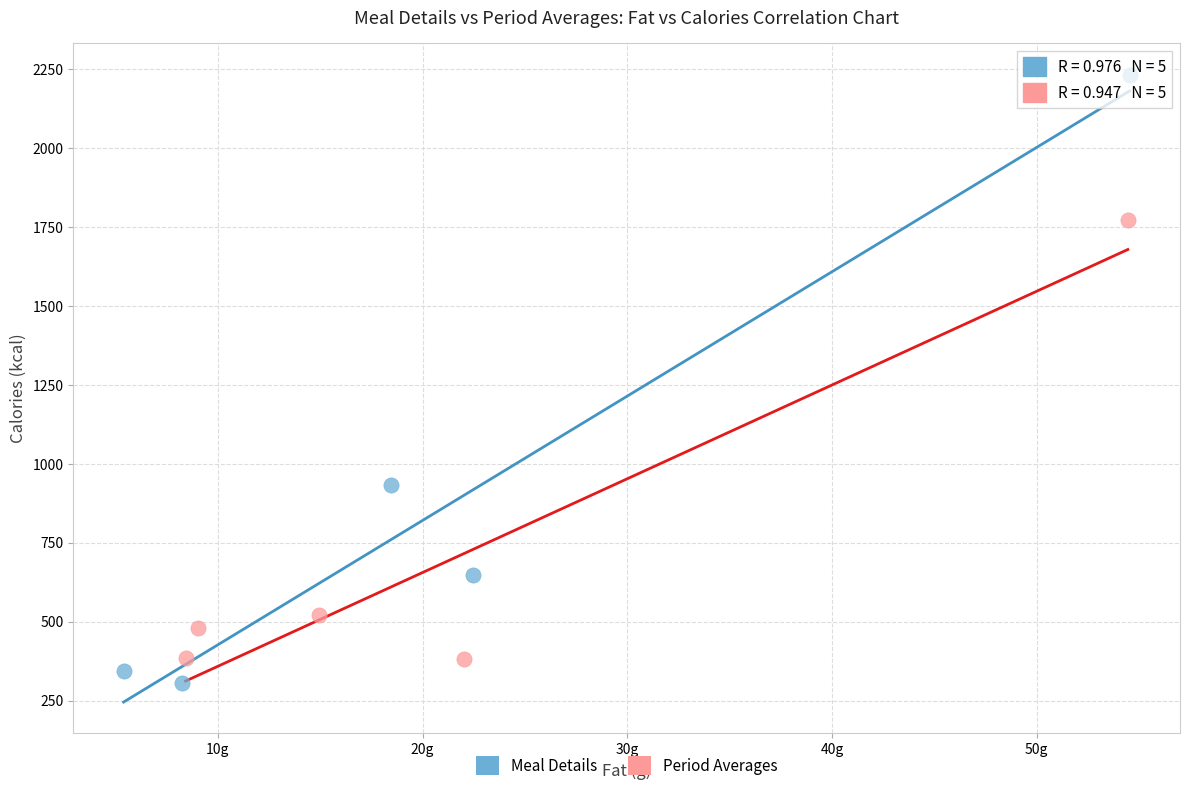

Which series contains the highest Y value?

Meal Details